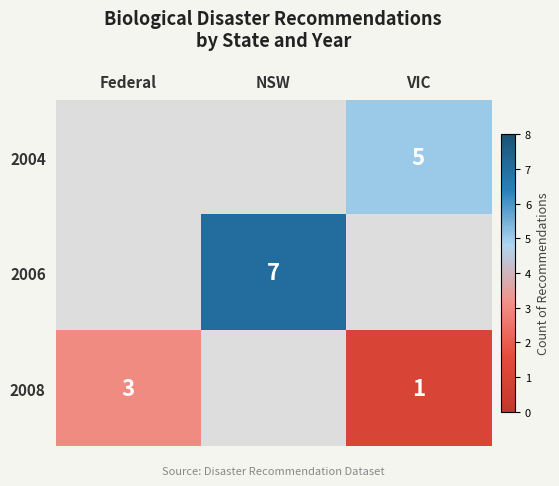

True or false: 2004 has a value of 7 at VIC.

False